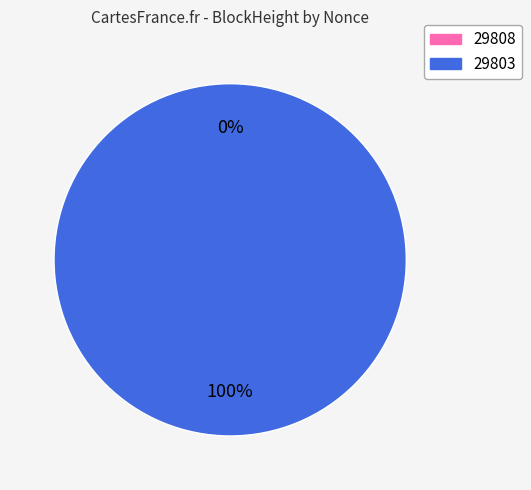

To the nearest percent, what is the average slice percentage?

50%